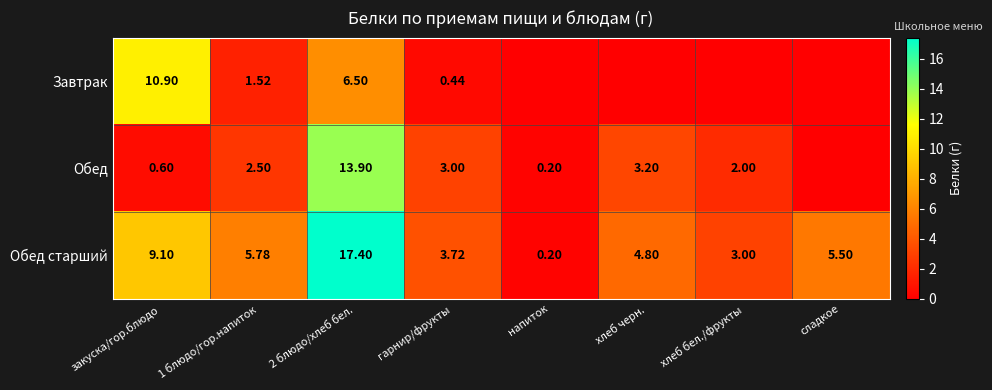

At which category is the sum across all series the highest?

2 блюдо/хлеб бел.